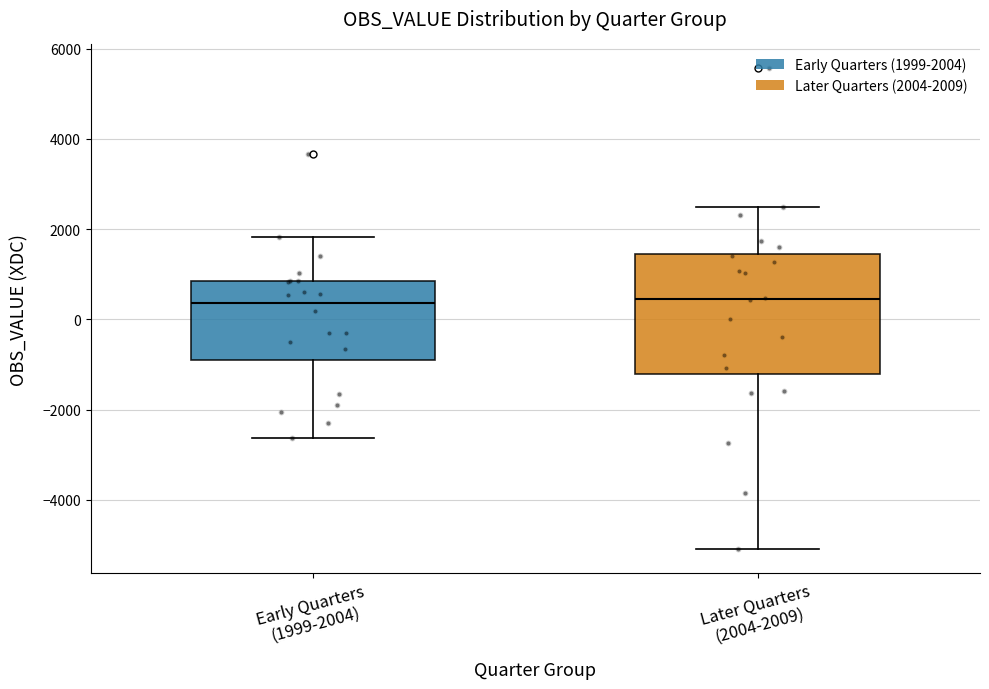

Reading left to right, read every box against the y-axis: the position of its median line, the range the box covers, and the ends of its whiskers. The values are not printed on the chart, so give them approximately, as read against the axis.

Early Quarters (1999-2004): median 400, box -800 to 800, whiskers -2600 to 1800
Later Quarters (2004-2009): median 400, box -1200 to 1400, whiskers -5000 to 2400